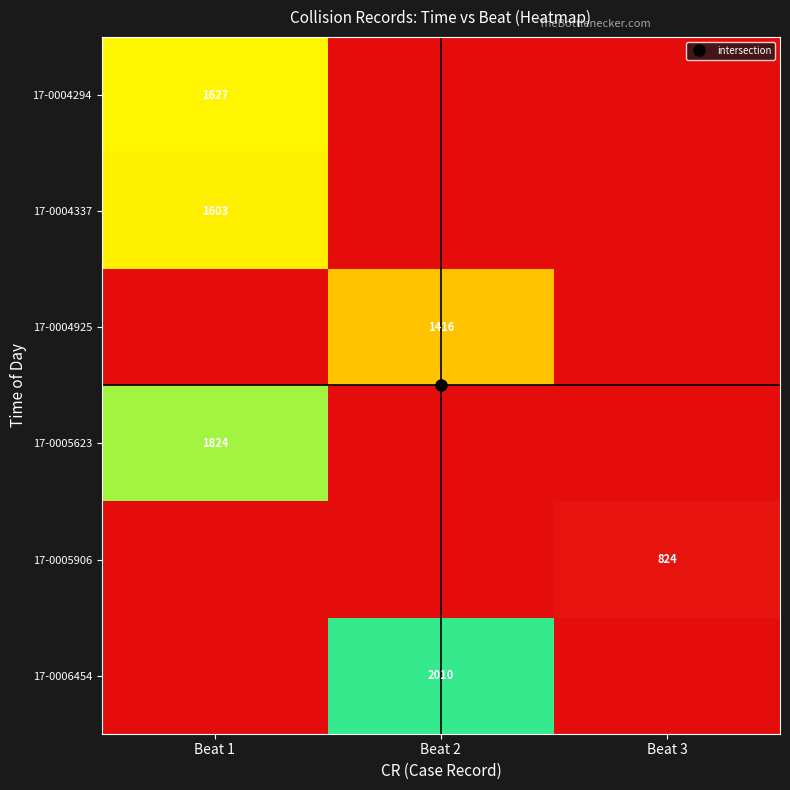

How many distinct data groups are displayed?

6